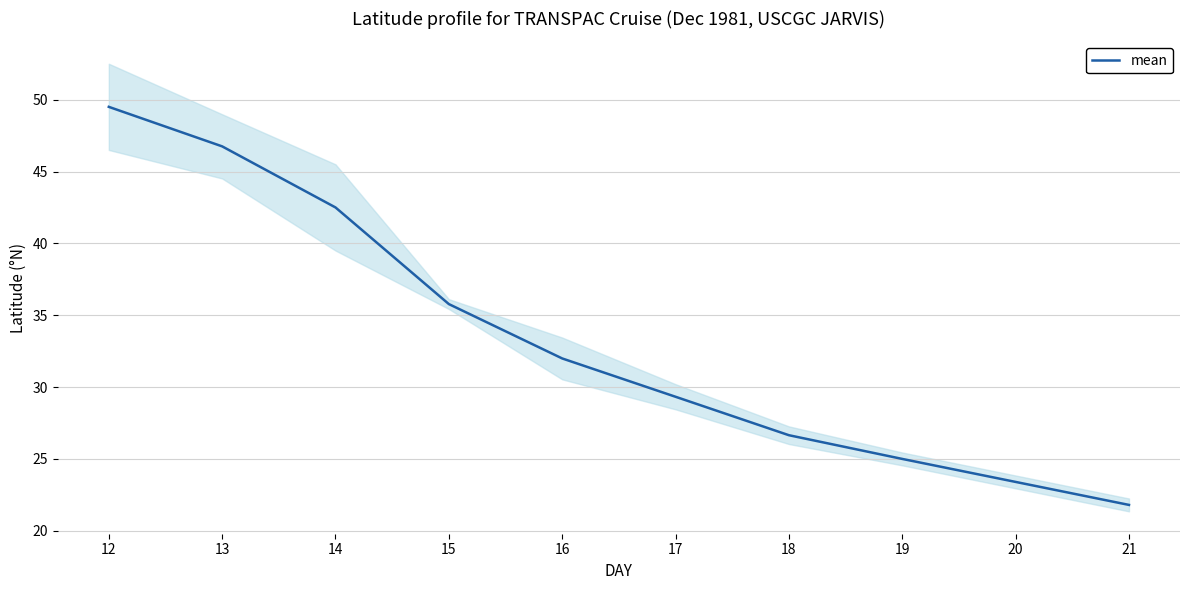

Where is the data nearest to the value 35?

15